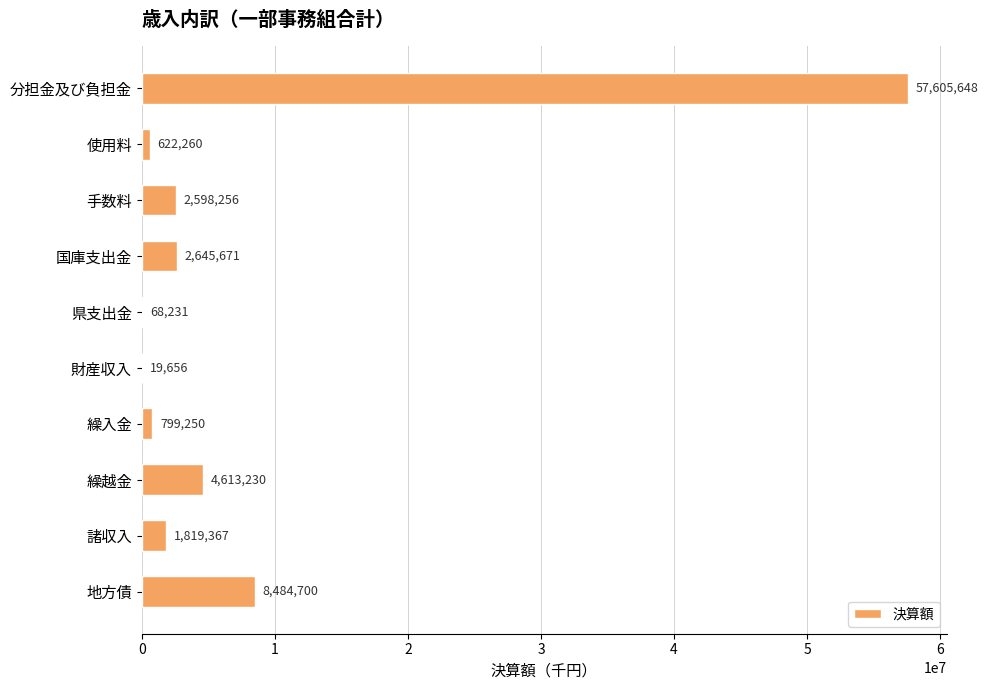

Reading top to bottom, extract all data points from this chart.

分担金及び負担金=57605648	使用料=622260	手数料=2598256	国庫支出金=2645671	県支出金=68231	財産収入=19656	繰入金=799250	繰越金=4613230	諸収入=1819367	地方債=8484700